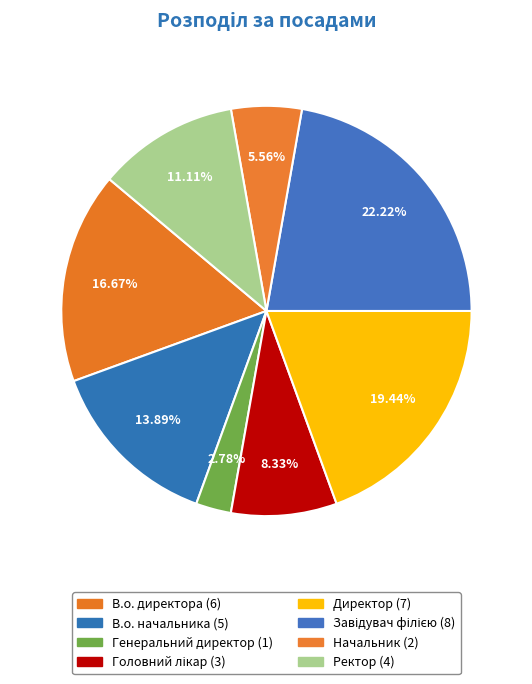

Is it true that В.о. начальника is 3% of the pie?

False